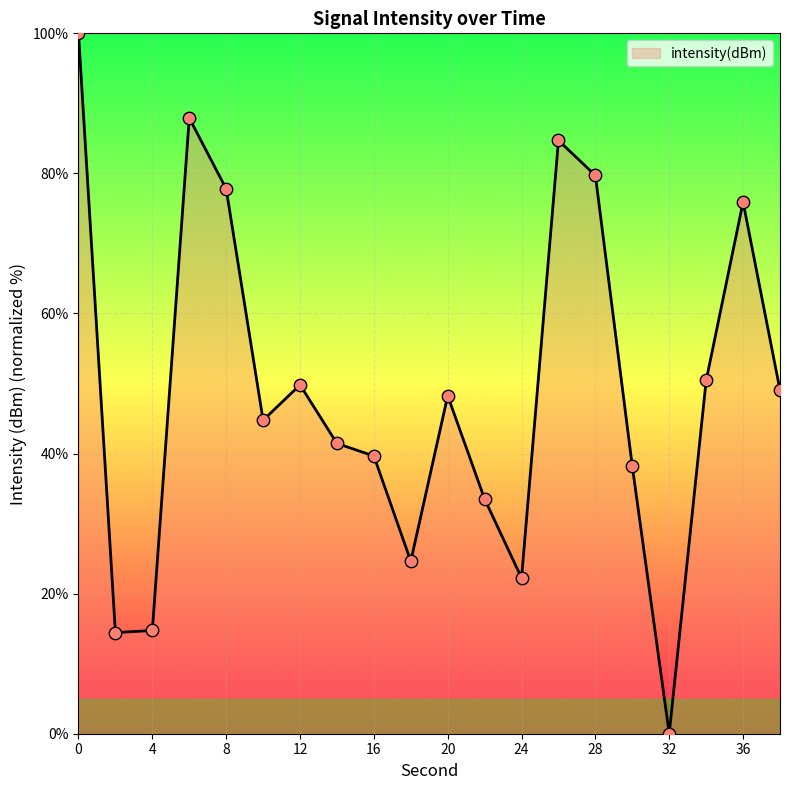

What is the maximum value shown in the chart?

100.0